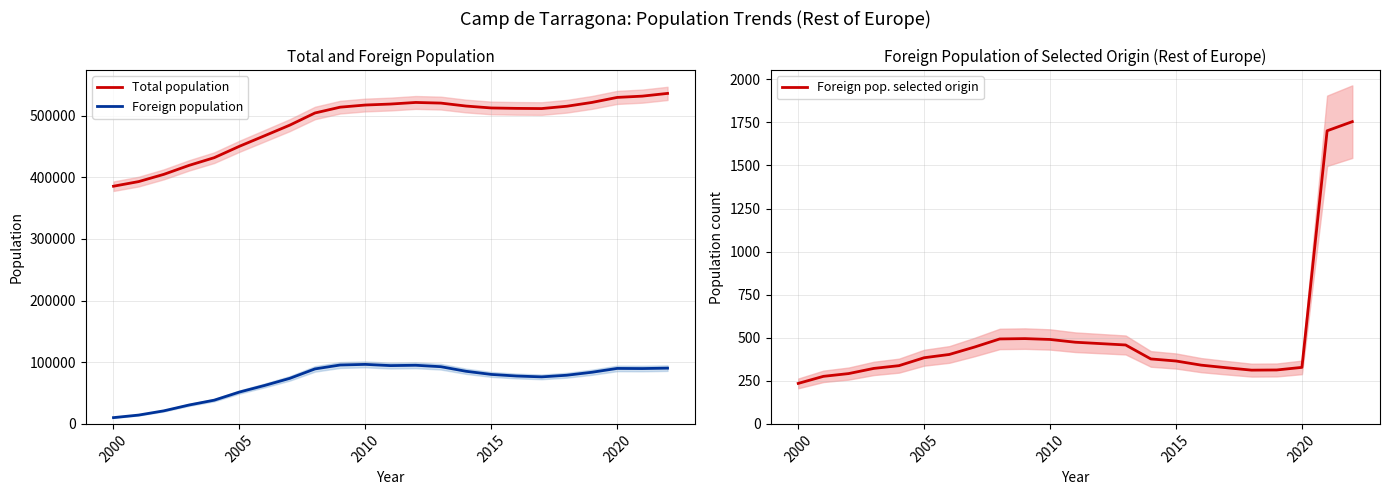

True or false: Total population and Foreign population intersect in this chart.

False